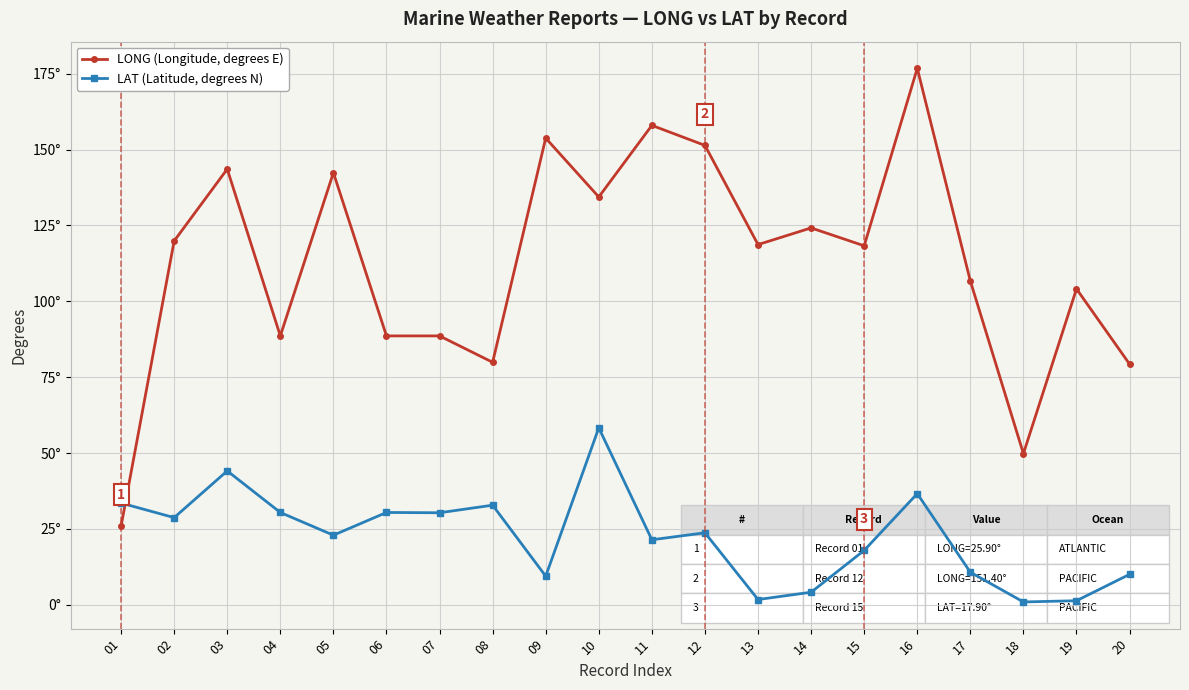

Where do LAT (Latitude, degrees N) and LONG (Longitude, degrees E) first cross each other?

01 and 02